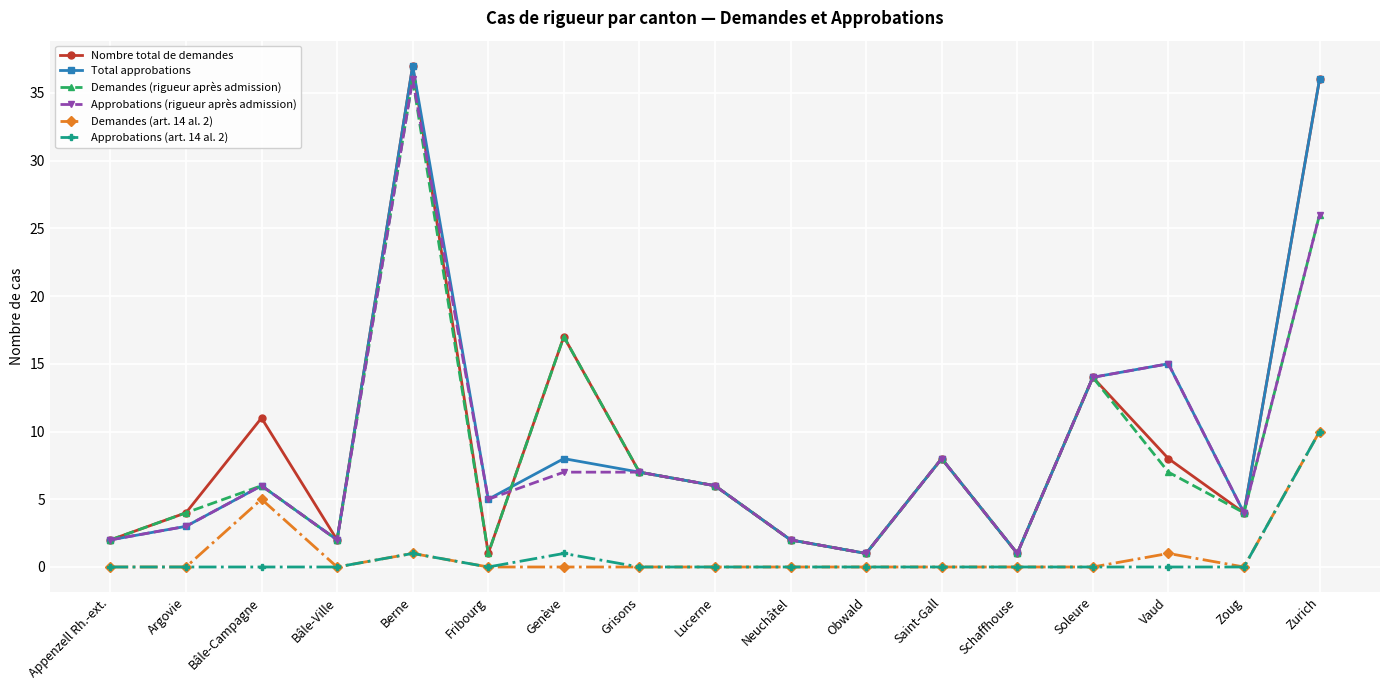

What is the total value across all series at Berne?

148